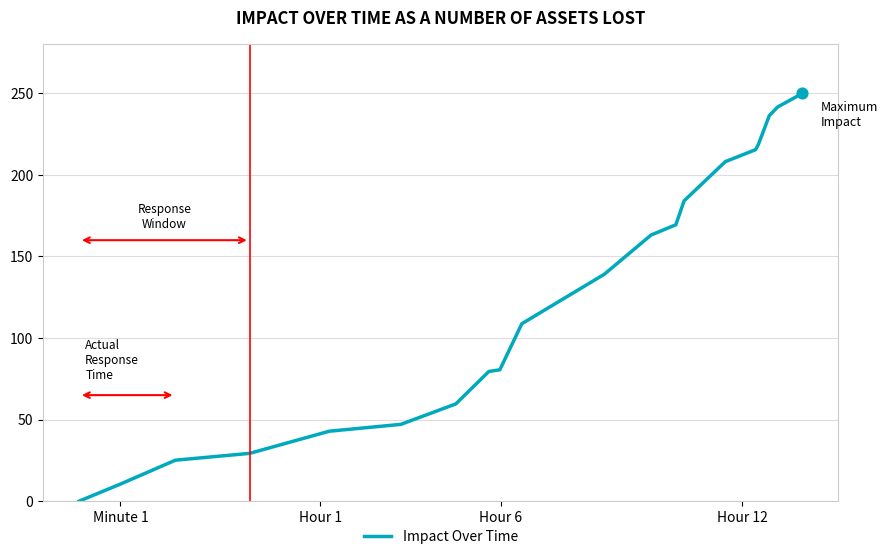

What is the difference between the maximum and minimum values?

250.0